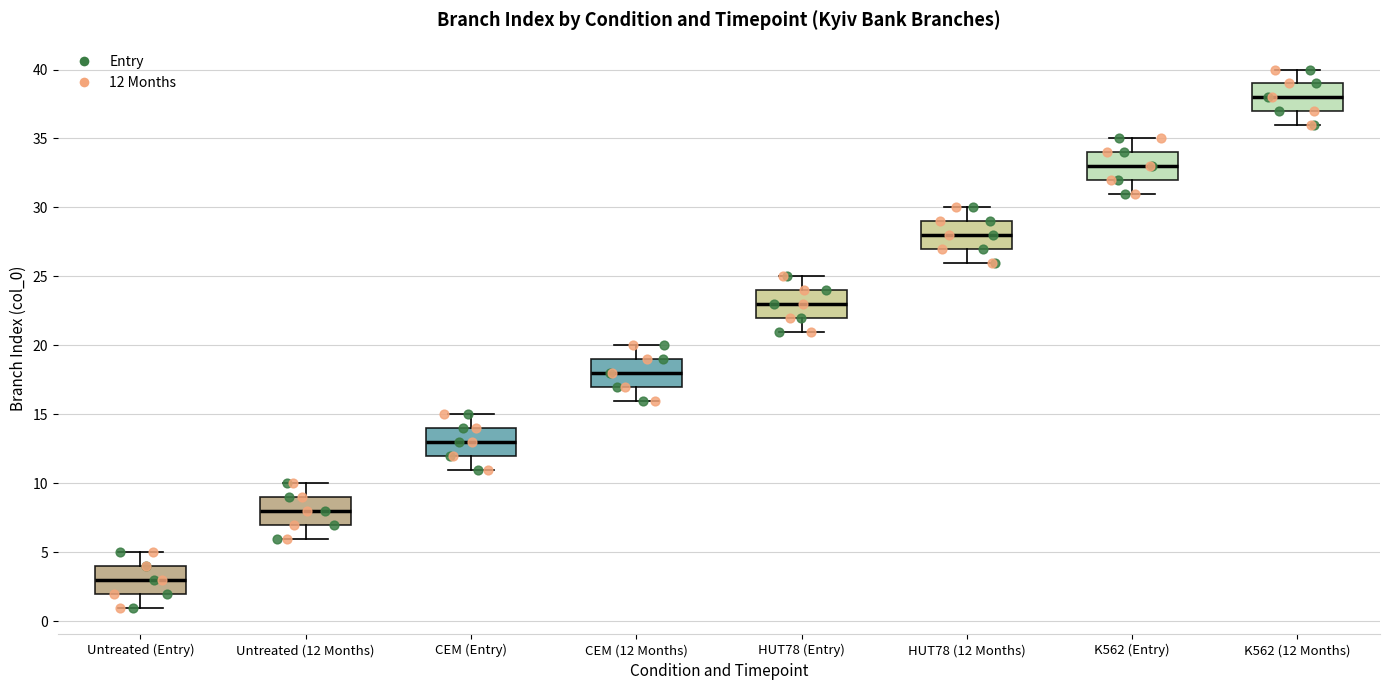

Which box has the lowest median line?

Untreated (Entry)